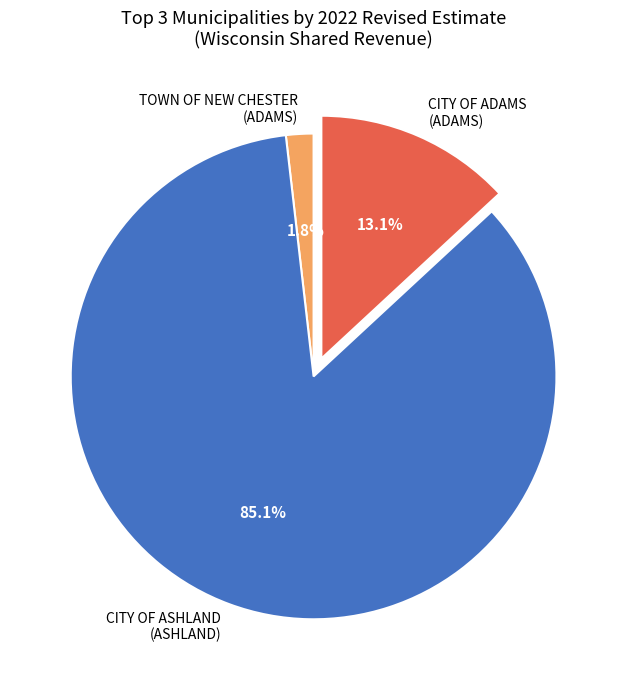

Between CITY OF ASHLAND (ASHLAND) and CITY OF ADAMS (ADAMS), which is larger?

CITY OF ASHLAND (ASHLAND)